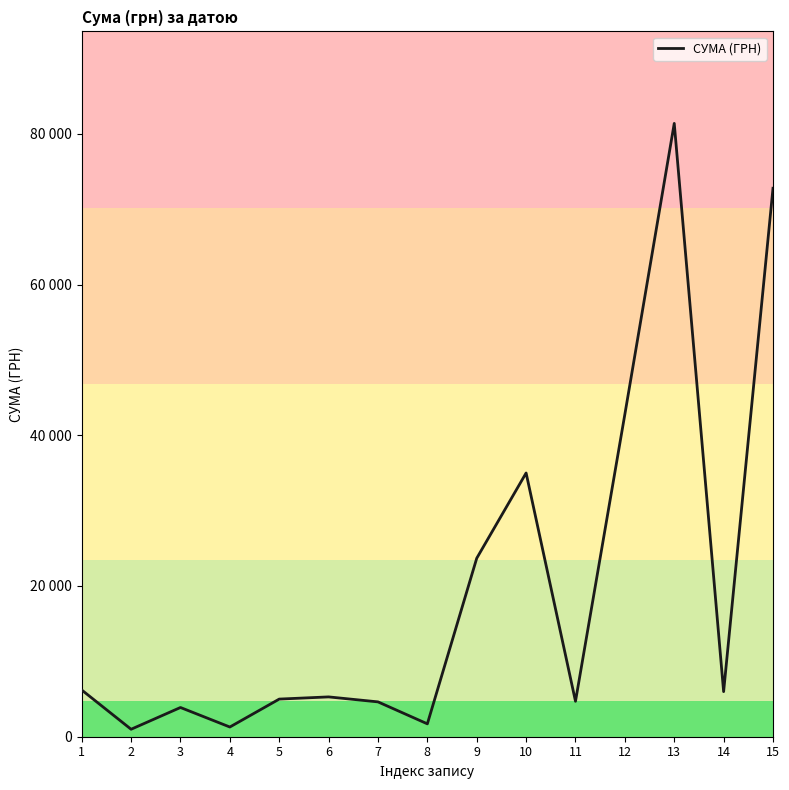

Is this an area chart (filled region under the line)?

No